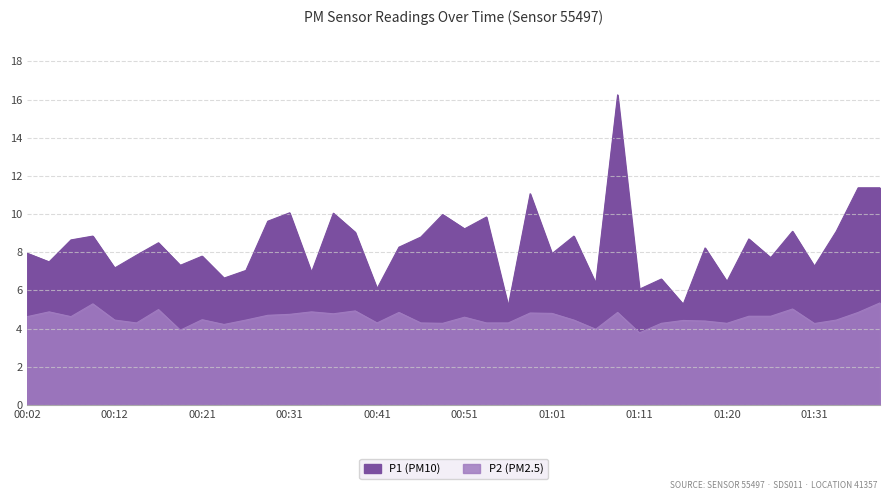

How many lines are shown in the chart?

2